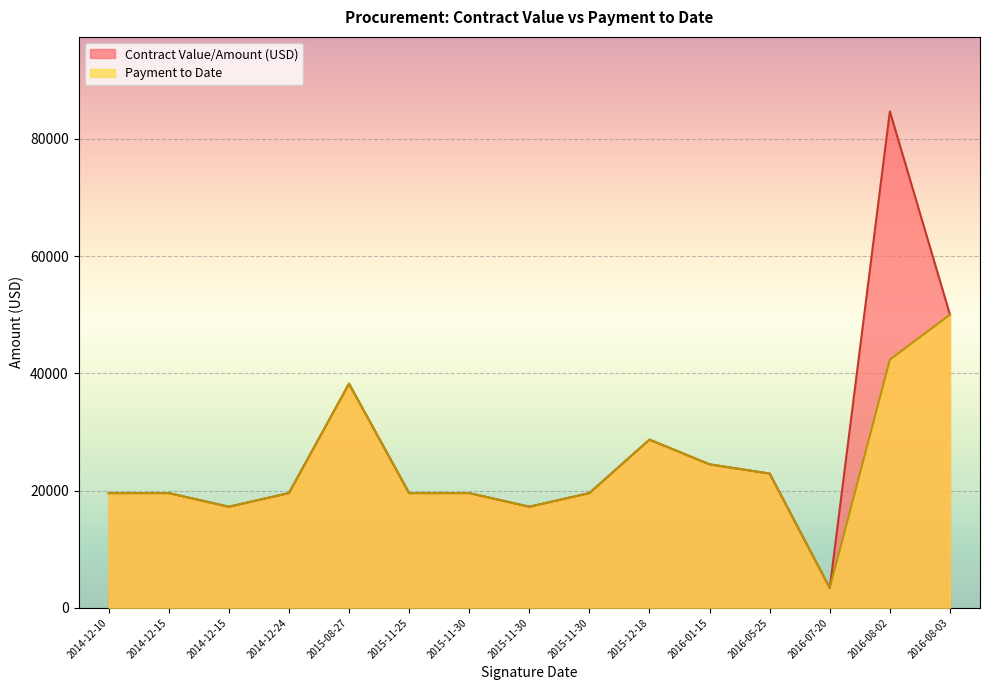

Which label corresponds to the smallest value in the chart?

2016-07-20